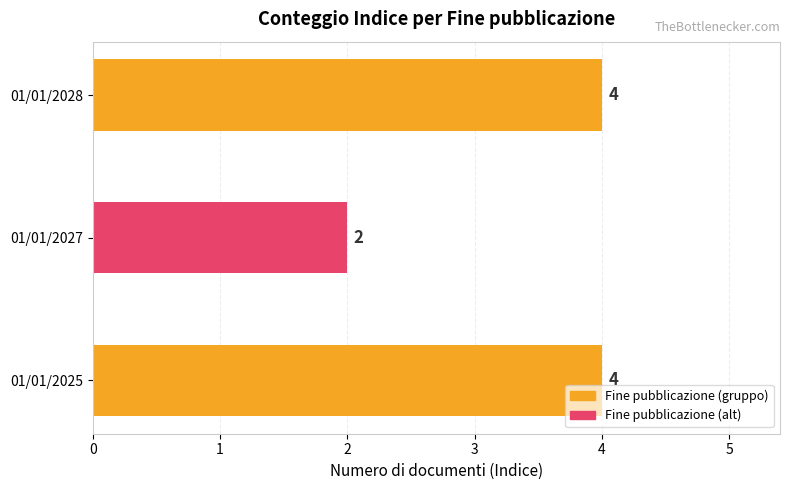

What is the smallest value displayed?

2